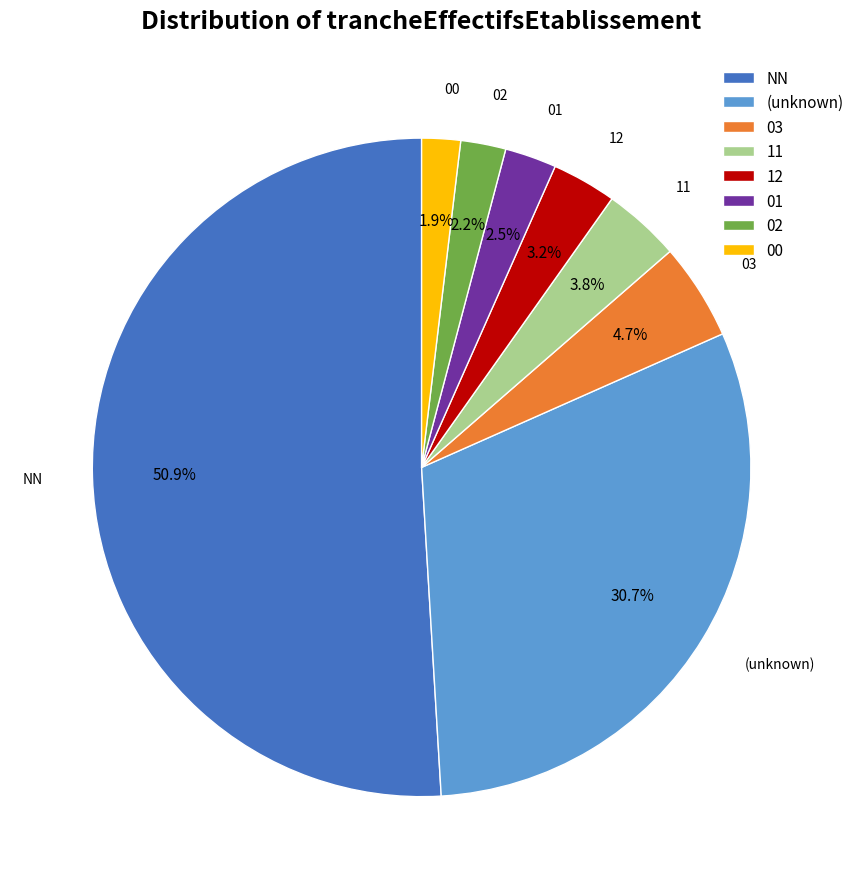

Approximately how many times larger is the value at 00 compared to 11?

0.5